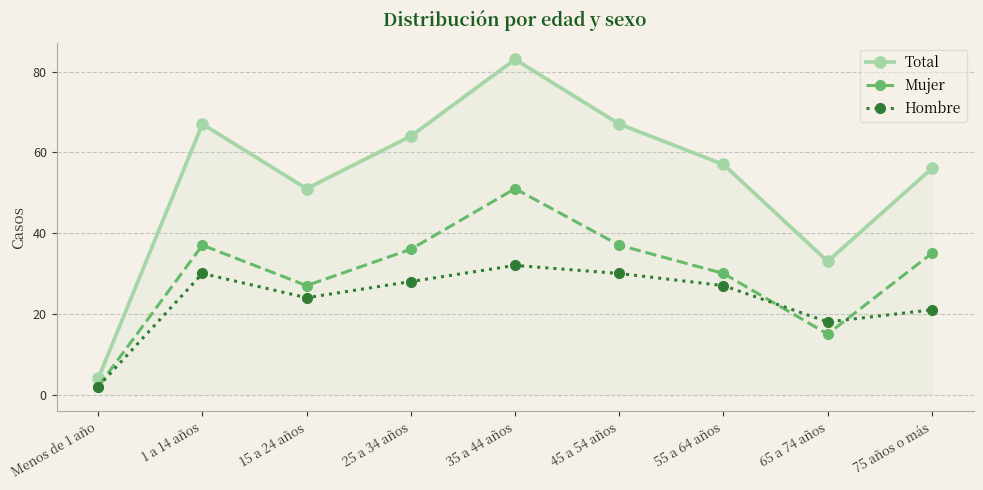

Which series changed the most between 35 a 44 años and 45 a 54 años?

Total